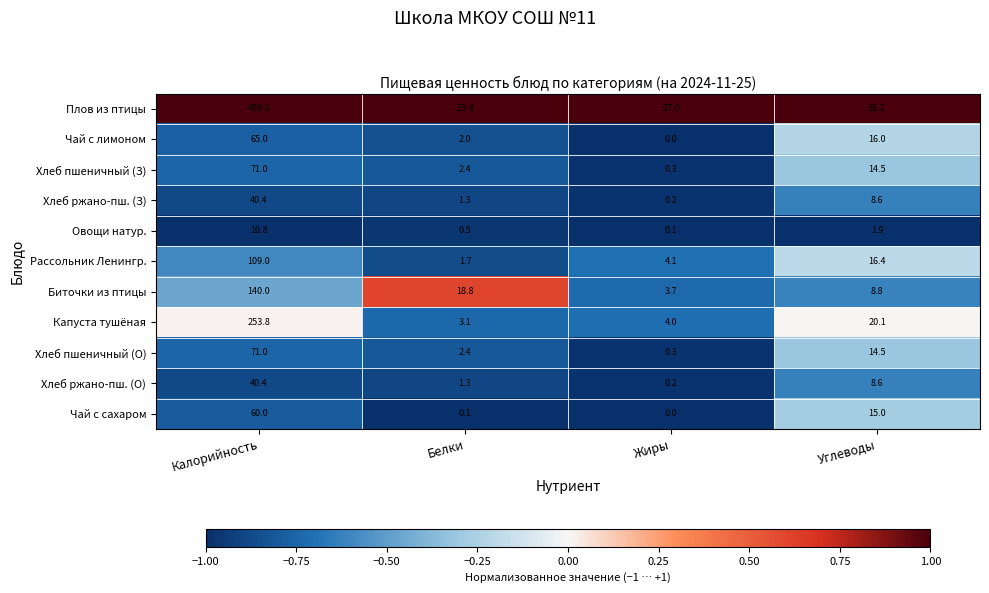

Which series has the largest total across all categories?

Плов из птицы